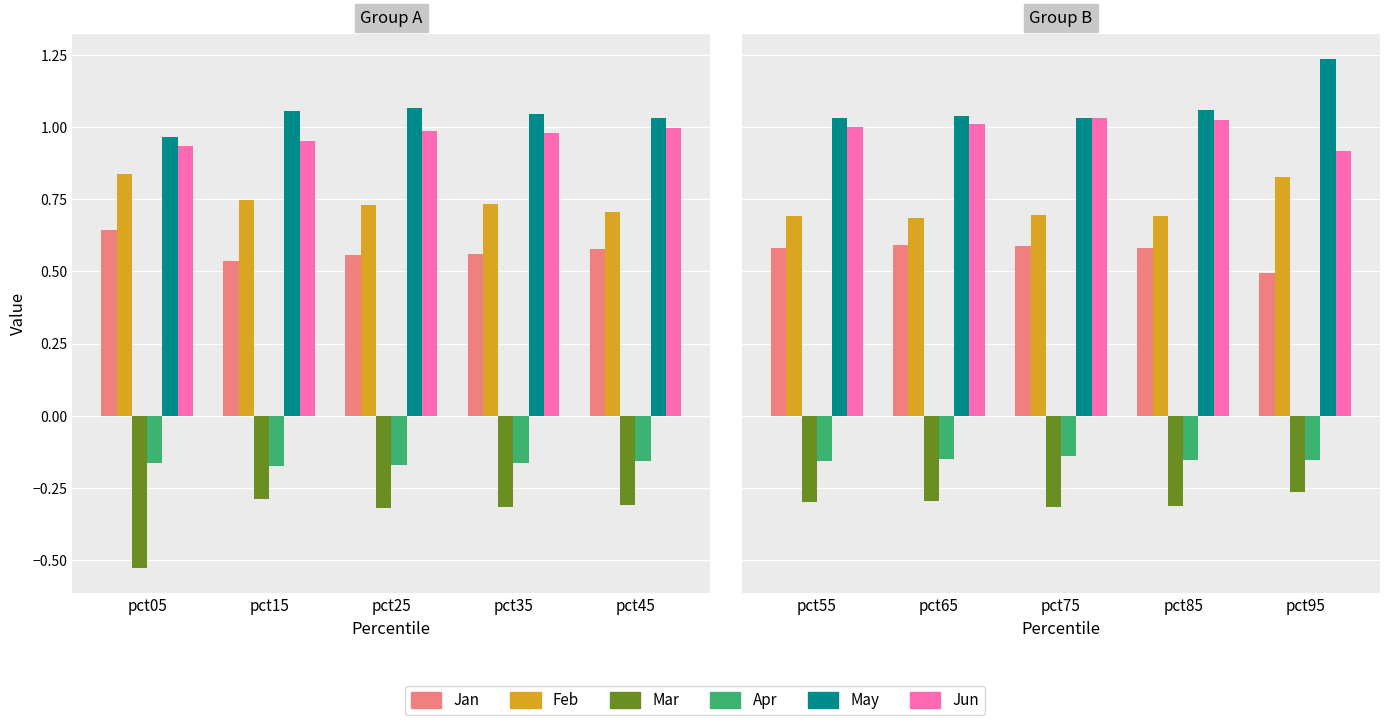

What is the value of the Jan bar at the 5th from the left?

0.5